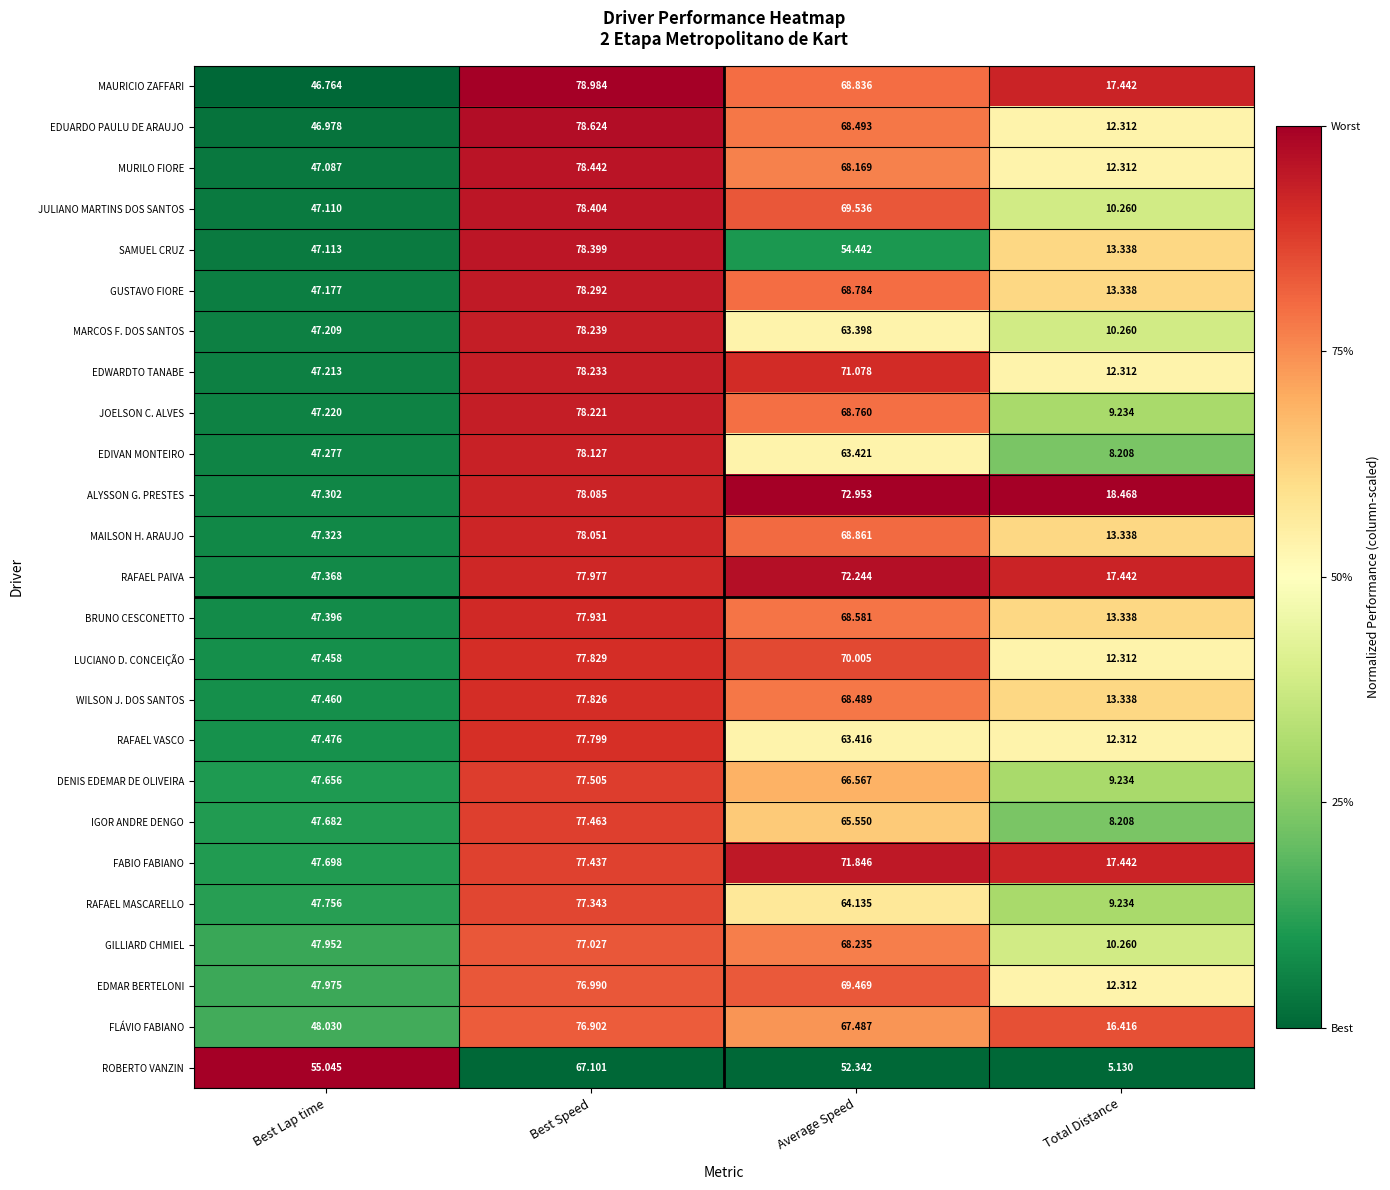

Rank the series by their maximum value, from lowest to highest.

ROBERTO VANZIN, FLÁVIO FABIANO, EDMAR BERTELONI, GILLIARD CHMIEL, RAFAEL MASCARELLO, FABIO FABIANO, IGOR ANDRE DENGO, DENIS EDEMAR DE OLIVEIRA, RAFAEL VASCO, WILSON J. DOS SANTOS, LUCIANO D. CONCEIÇÃO, BRUNO CESCONETTO, RAFAEL PAIVA, MAILSON H. ARAUJO, ALYSSON G. PRESTES, EDIVAN MONTEIRO, JOELSON C. ALVES, EDWARDTO TANABE, MARCOS F. DOS SANTOS, GUSTAVO FIORE, SAMUEL CRUZ, JULIANO MARTINS DOS SANTOS, MURILO FIORE, EDUARDO PAULU DE ARAUJO, MAURICIO ZAFFARI